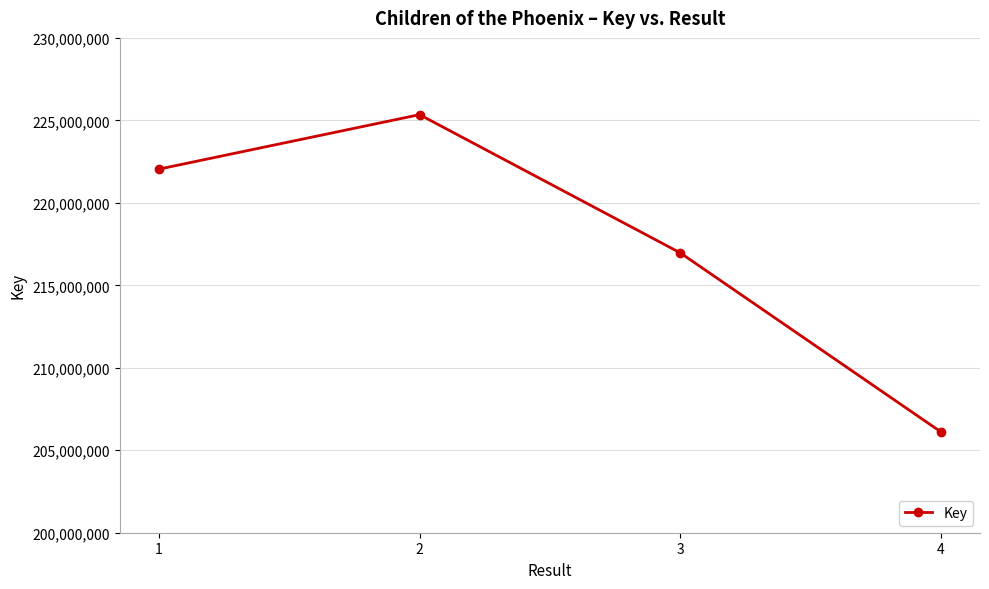

The value at 2 is 225346770. True or false?

True